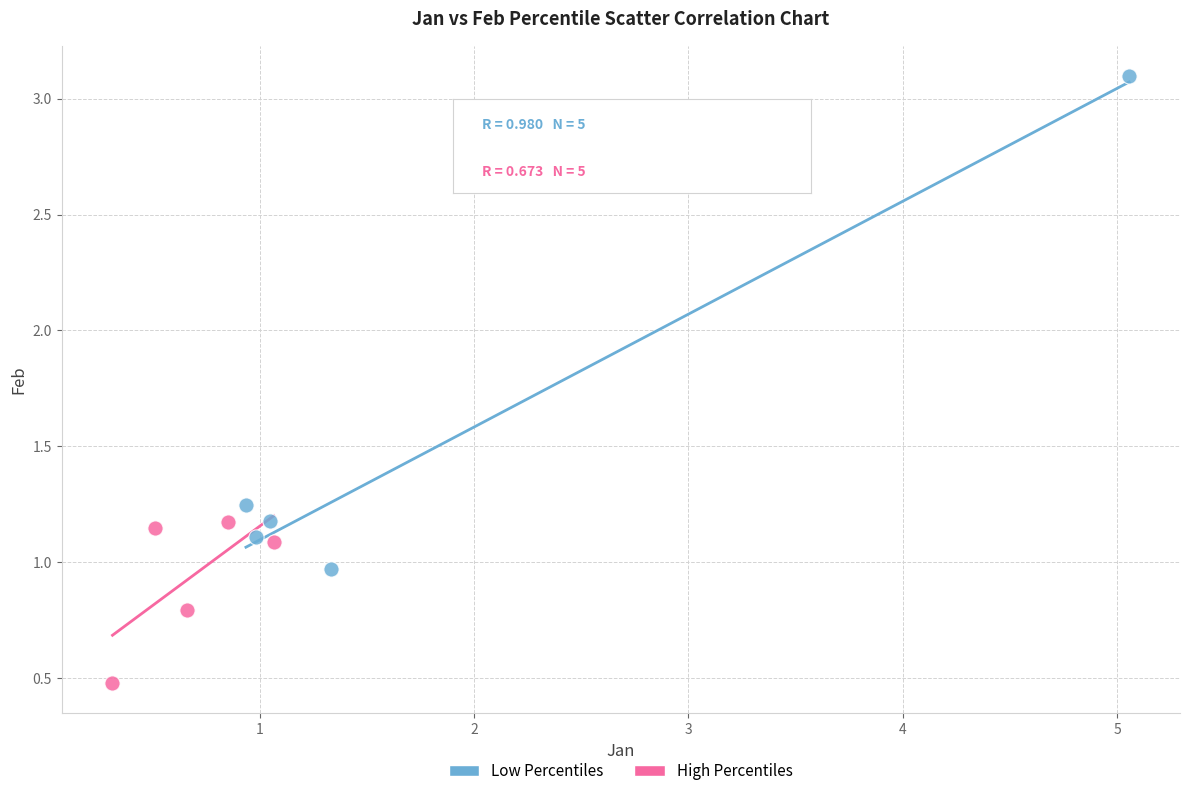

Which series has the widest spread of Y values?

Low Percentiles